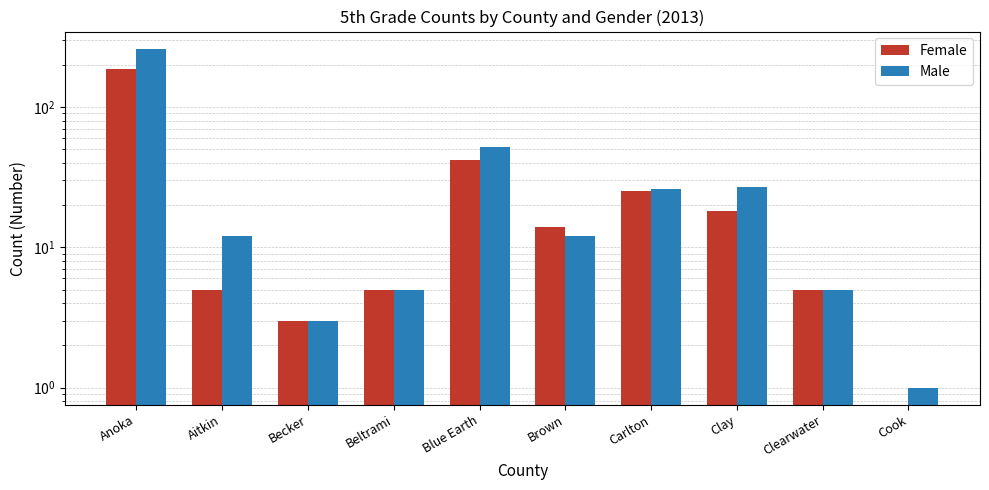

What is the greatest value displayed?

261